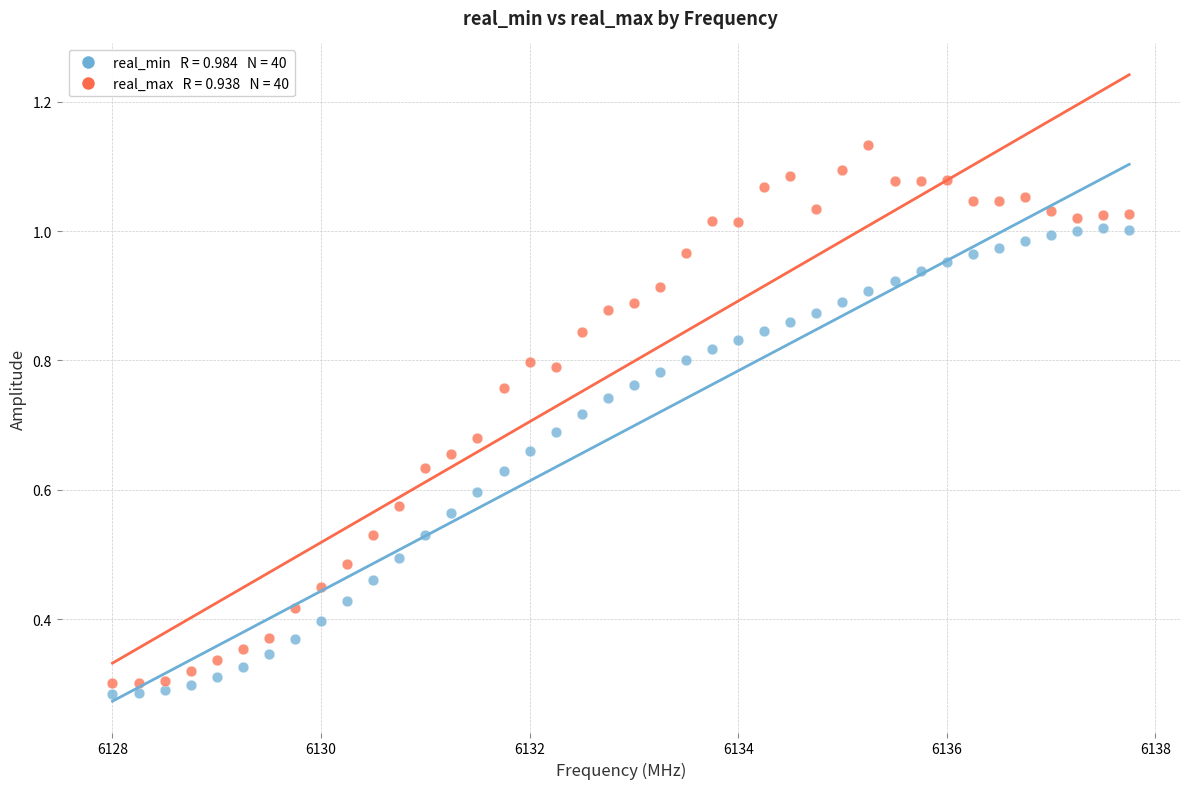

Across all data points, what is the range of X values (max minus min)?

9.8